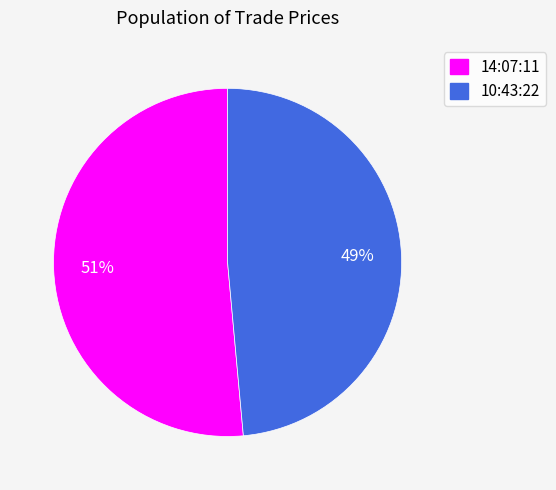

Between 10:43:22 and 14:07:11, which is larger?

14:07:11